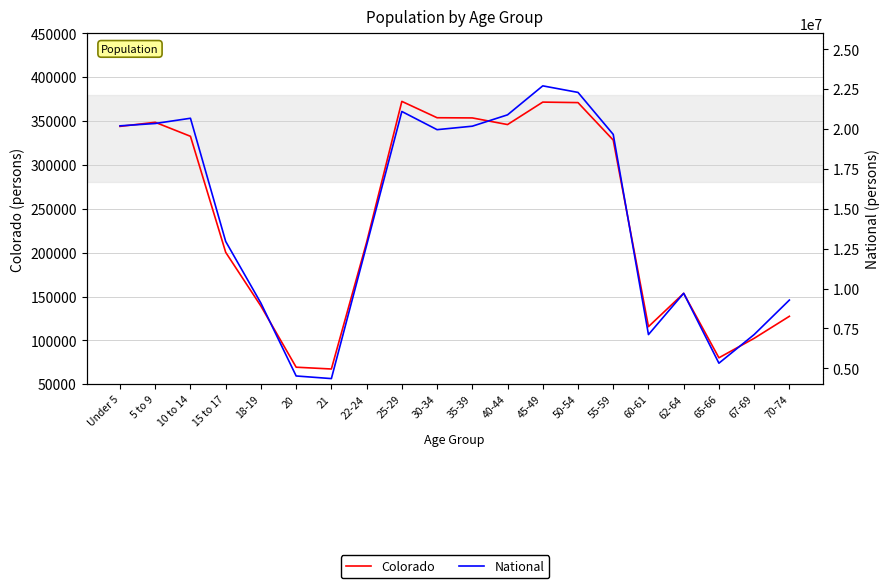

What value does the National series have at 70-74, to the nearest 10?

9278170